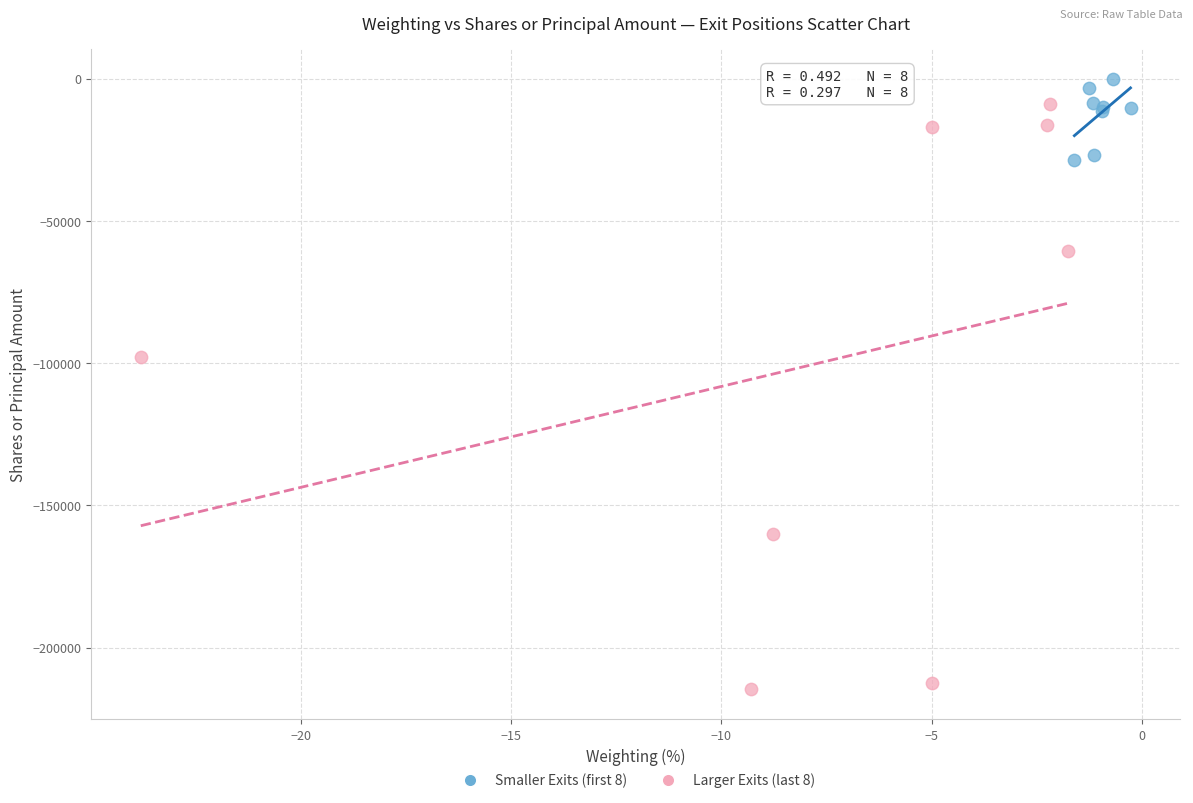

What are all the series names shown in the legend?

Smaller Exits (first 8), Larger Exits (last 8)